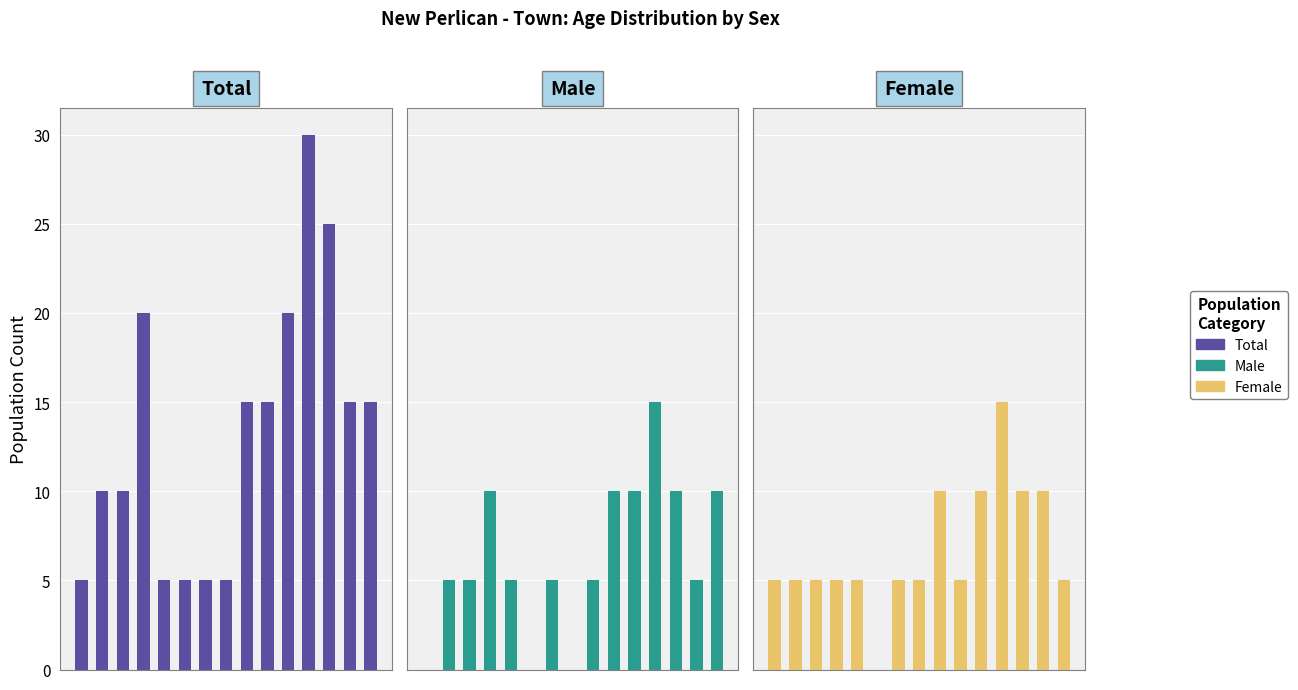

List the series in order of their peak value, highest first.

Total, Male, Female